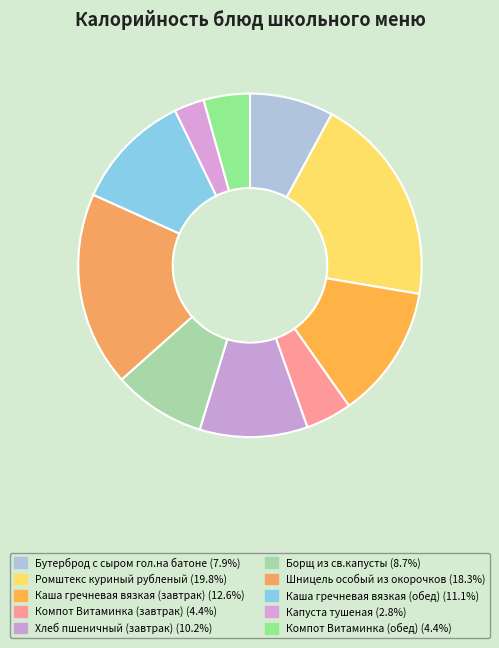

Rank the categories by value from highest to lowest.

Ромштекс куриный рубленый, Шницель особый из окорочков, Каша гречневая вязкая (завтрак), Каша гречневая вязкая (обед), Хлеб пшеничный (завтрак), Борщ из св.капусты, Бутерброд с сыром гол.на батоне, Компот Витаминка (завтрак), Компот Витаминка (обед), Капуста тушеная